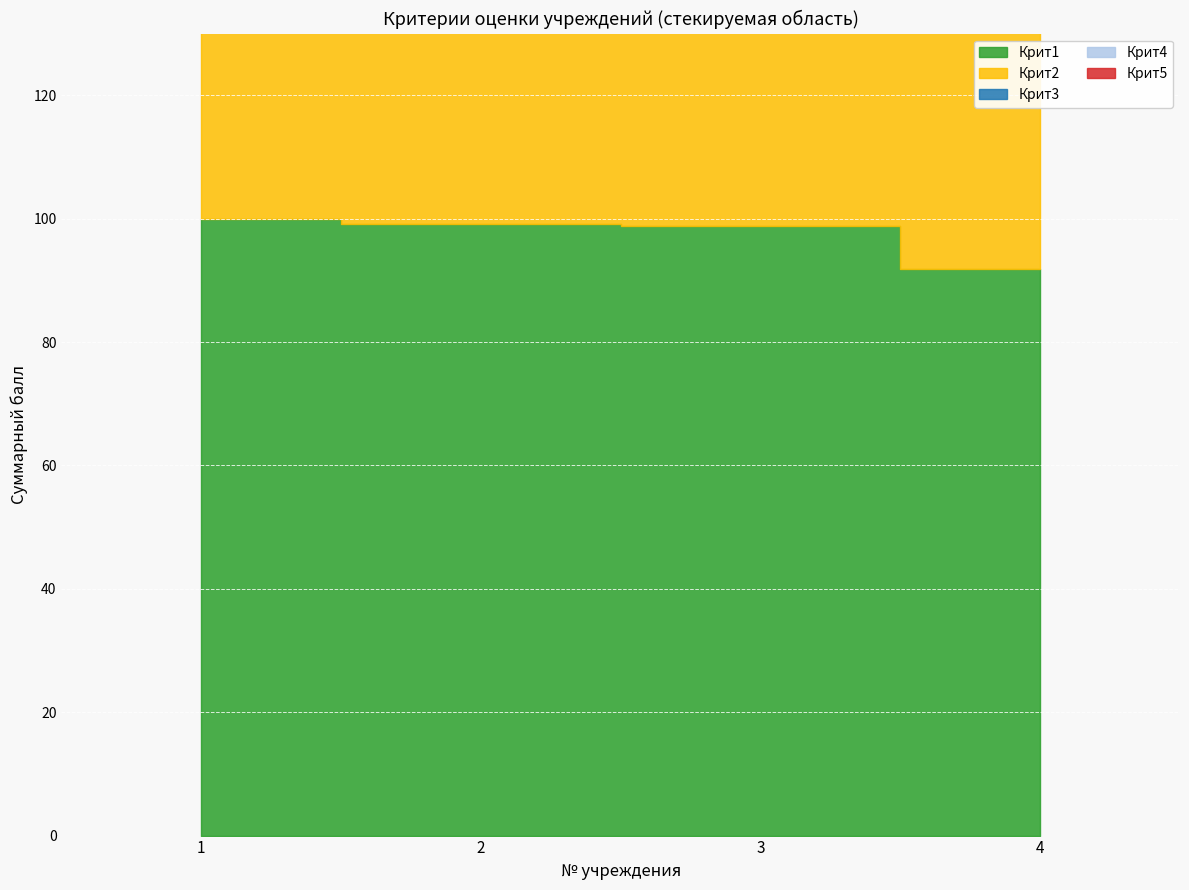

Is the value of Крит3 at 3 greater than the value of Крит4 at 2?

No